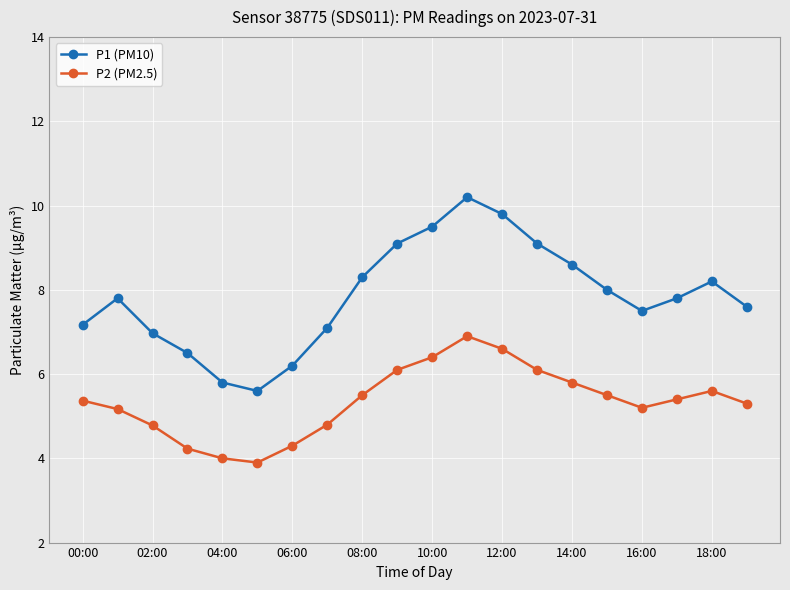

What is the value of the P2 (PM2.5) point at the 11th from the left?

6.4